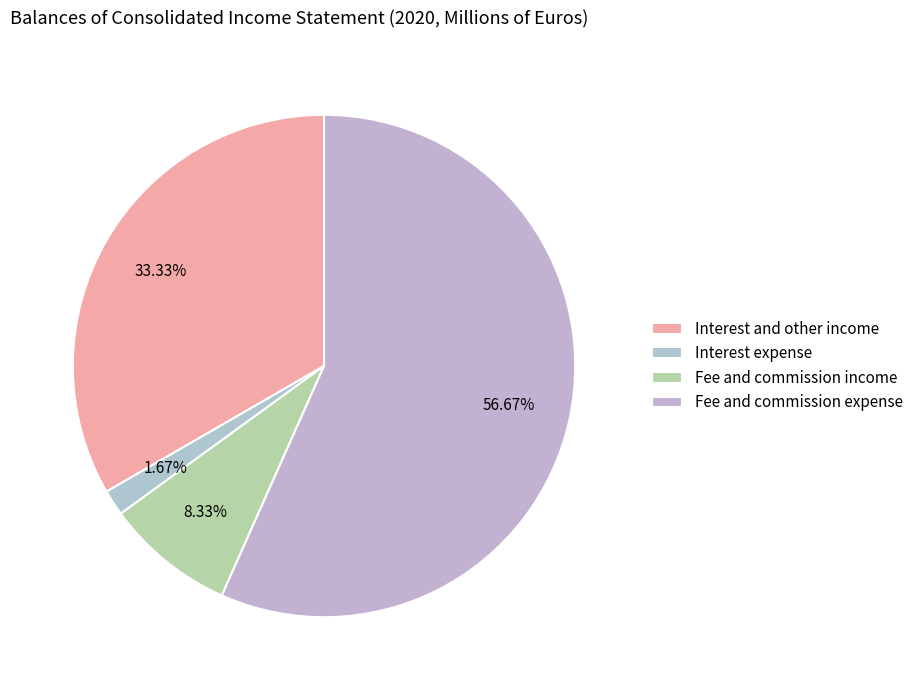

Does Fee and commission income represent more than half of the total?

No